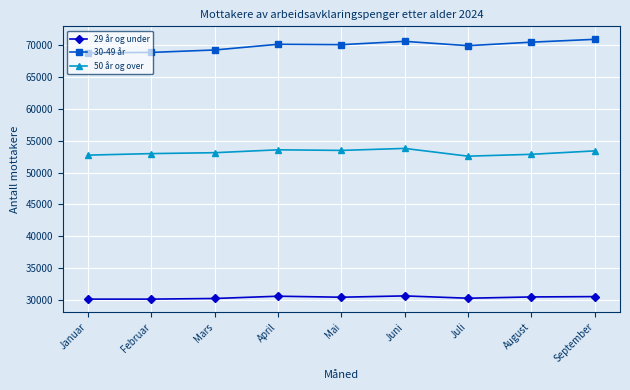

True or false: 50 år og over has a value of 53798 at Juni.

True